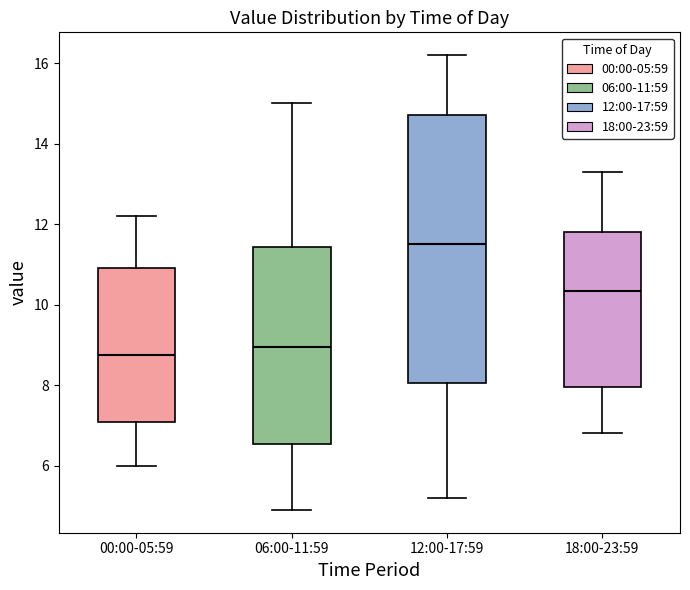

Where does the median line of the box for 12:00-17:59 sit on the y-axis? The values are not printed on the chart, so give them approximately, as read against the axis.

11.6